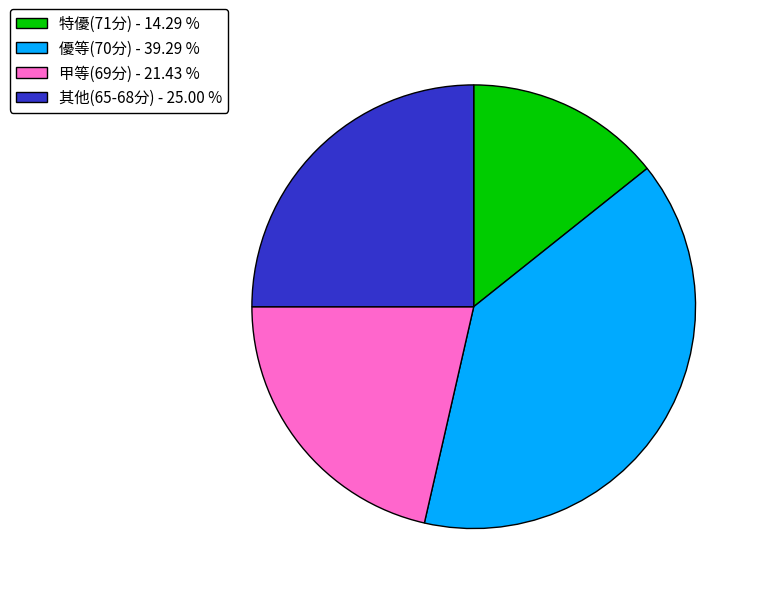

Is there any slice that represents more than half of the pie?

No